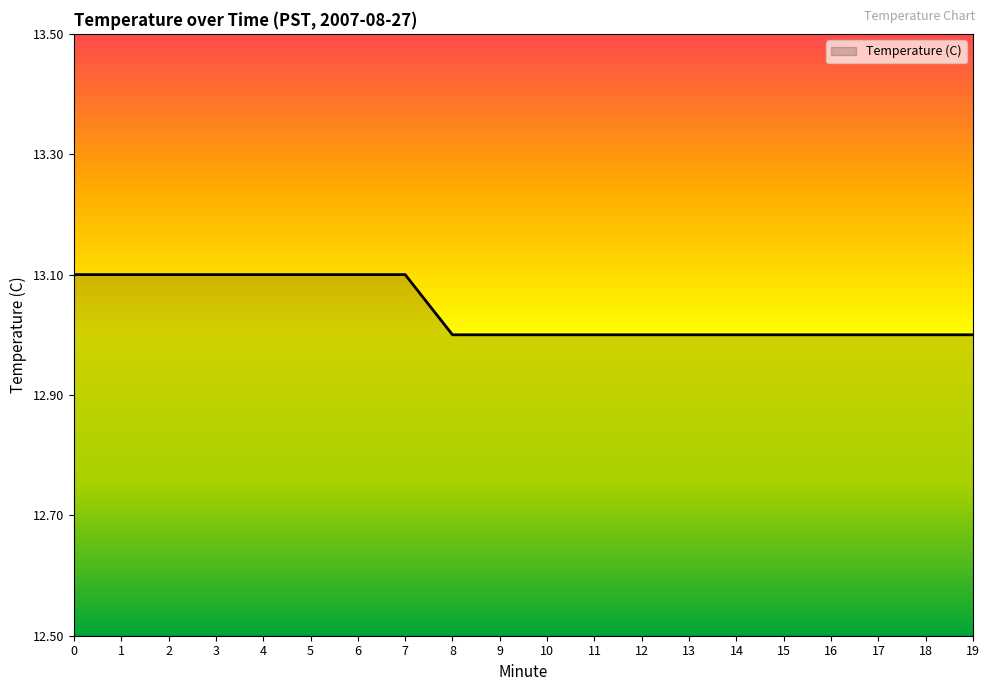

What is the difference between the maximum and second lowest values?

0.1